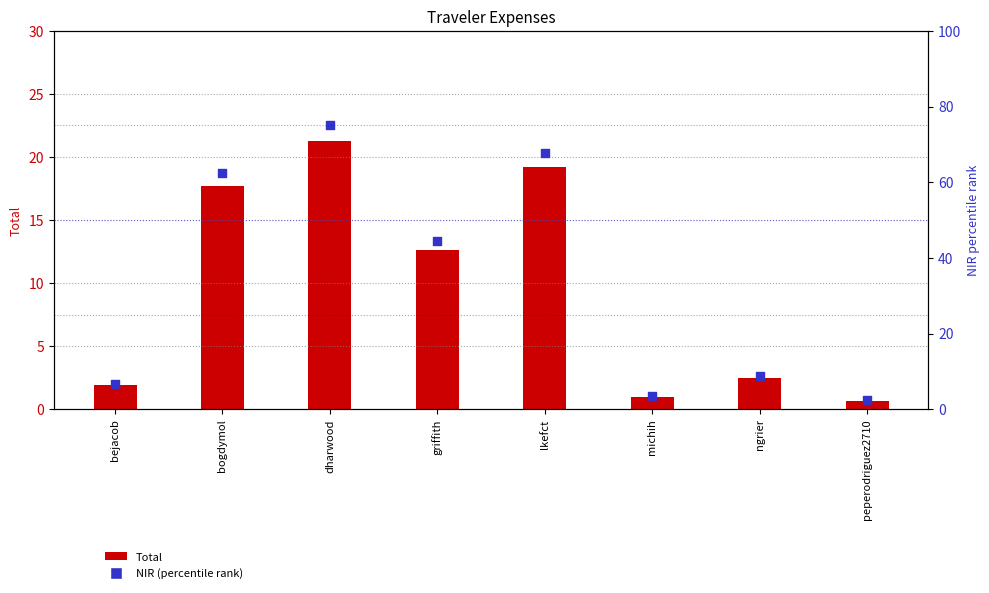

Which series contains the lowest Y value?

Total